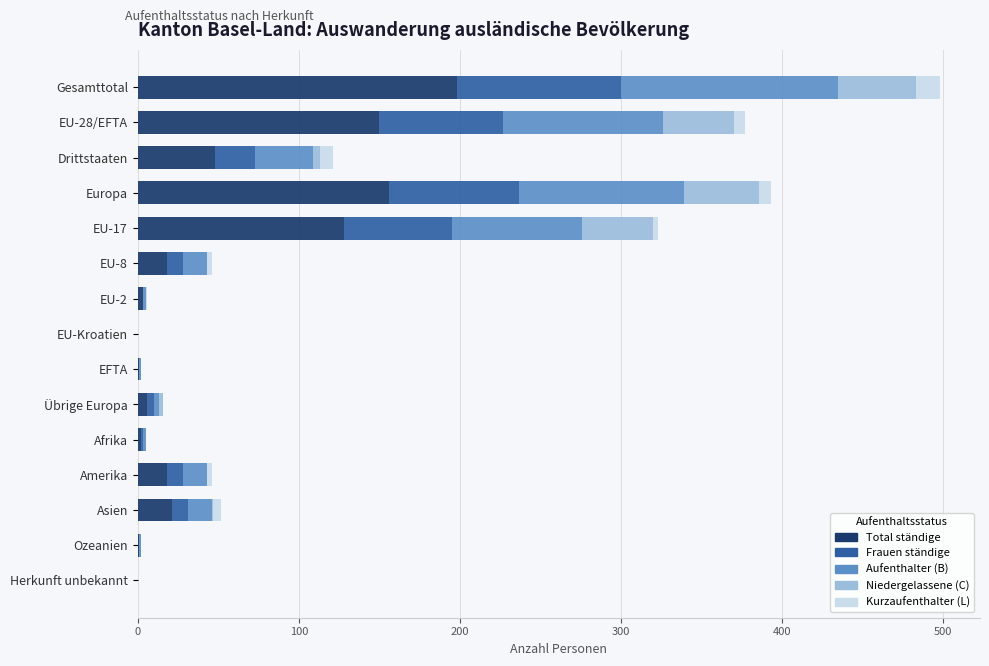

At which category is the sum across all series the highest?

Gesamttotal